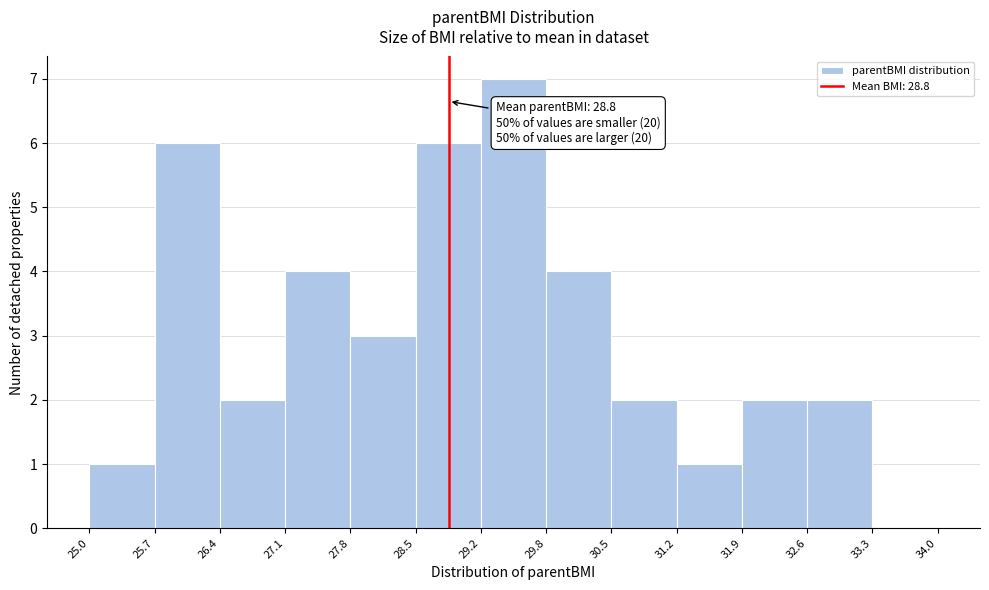

Over which range of the x-axis is the bar tallest?

29.2 to 29.8